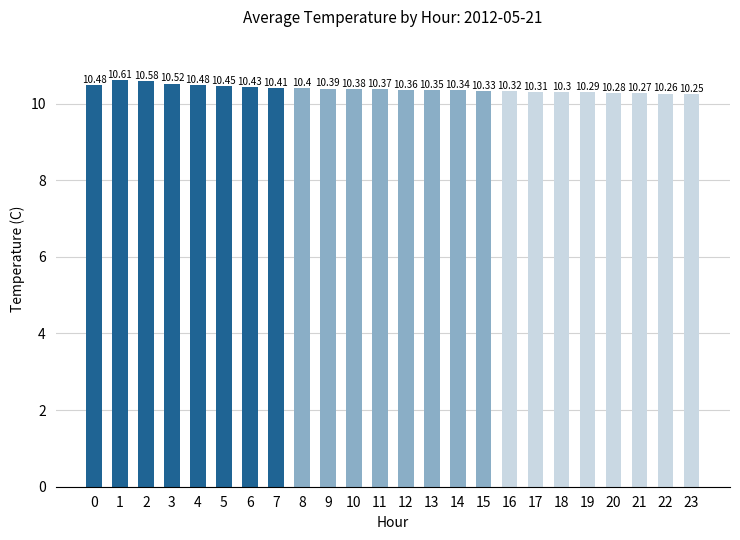

What is the sum of the values at 6 and 21?

20.7